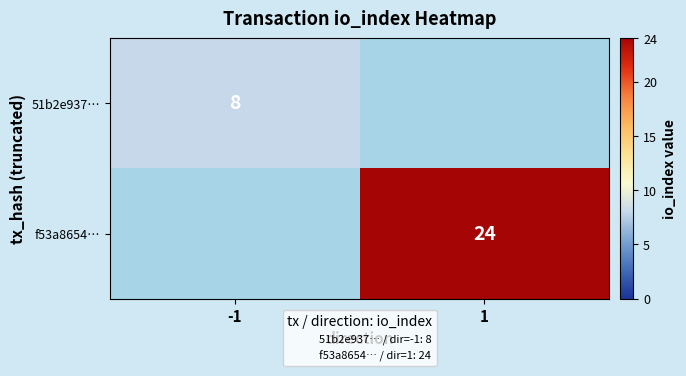

Which label corresponds to the largest value in the chart?

1